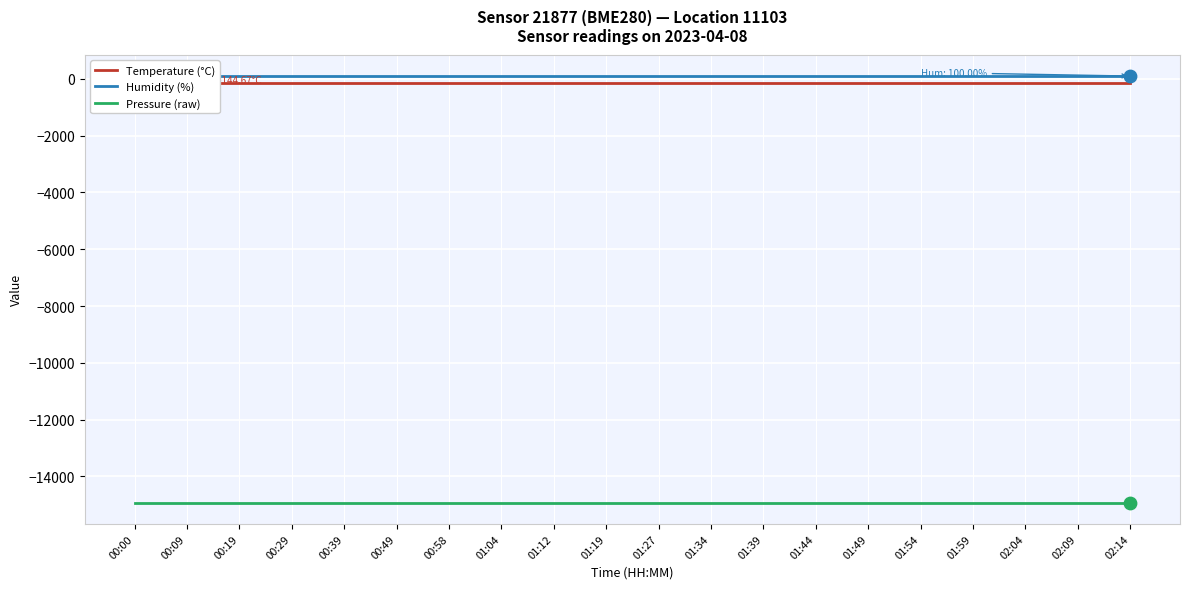

Which series reaches the maximum Y coordinate?

Humidity (%)